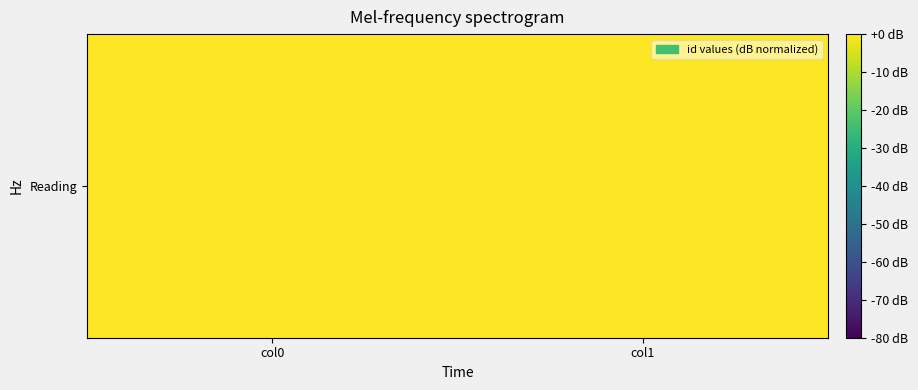

How many data points are less than 0?

1